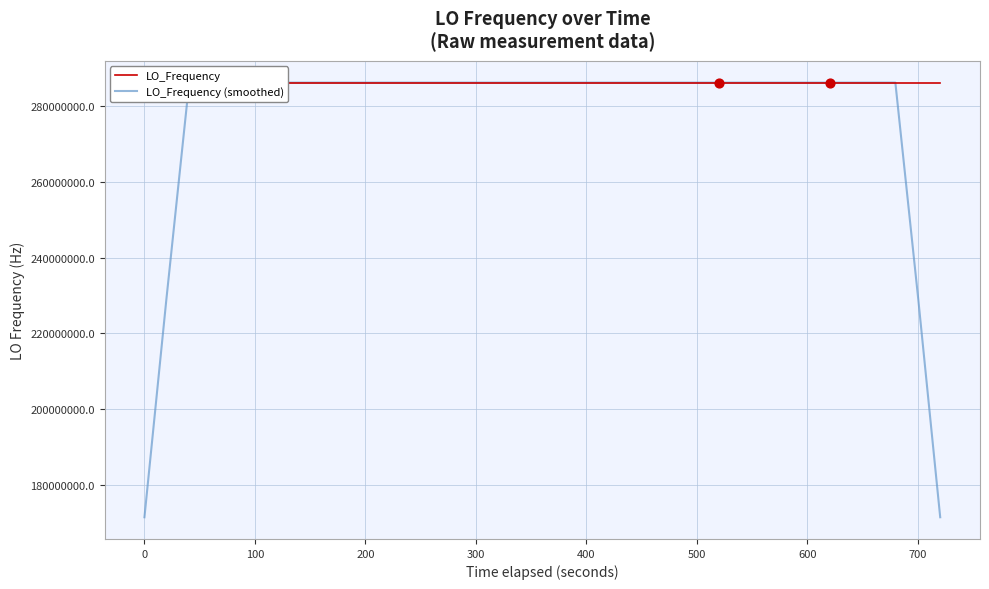

Rank the series by their average value, from highest to lowest.

LO_Frequency, LO_Frequency (smoothed)